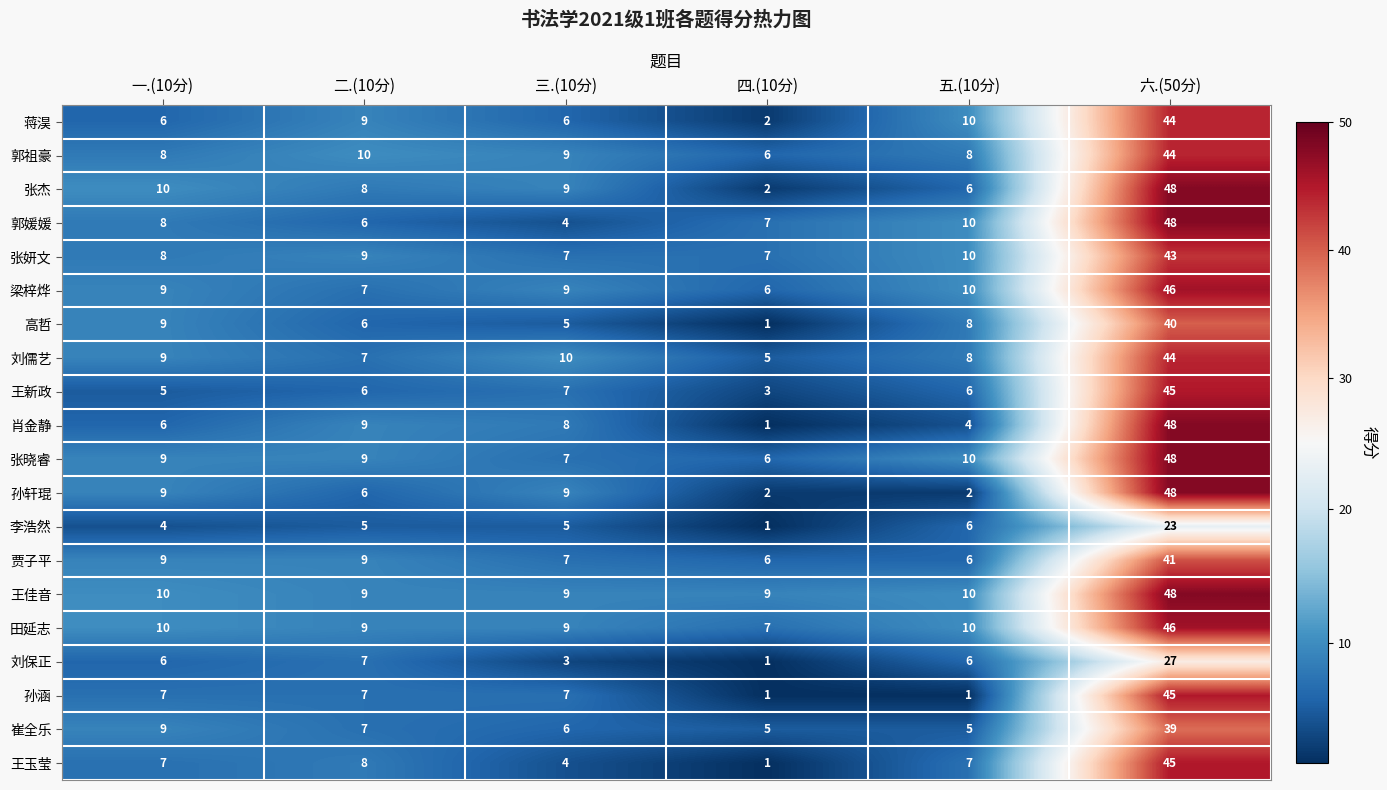

Is it true that 贾子平 equals 9 at 一.(10分)?

True